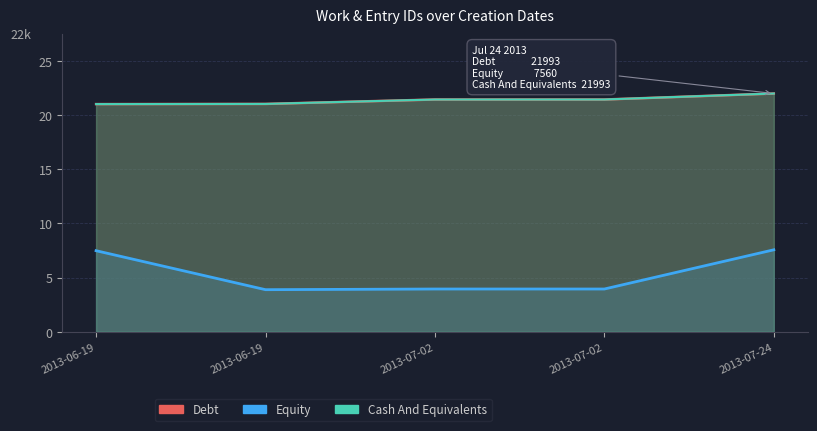

True or false: Equity and Cash And Equivalents intersect in this chart.

False